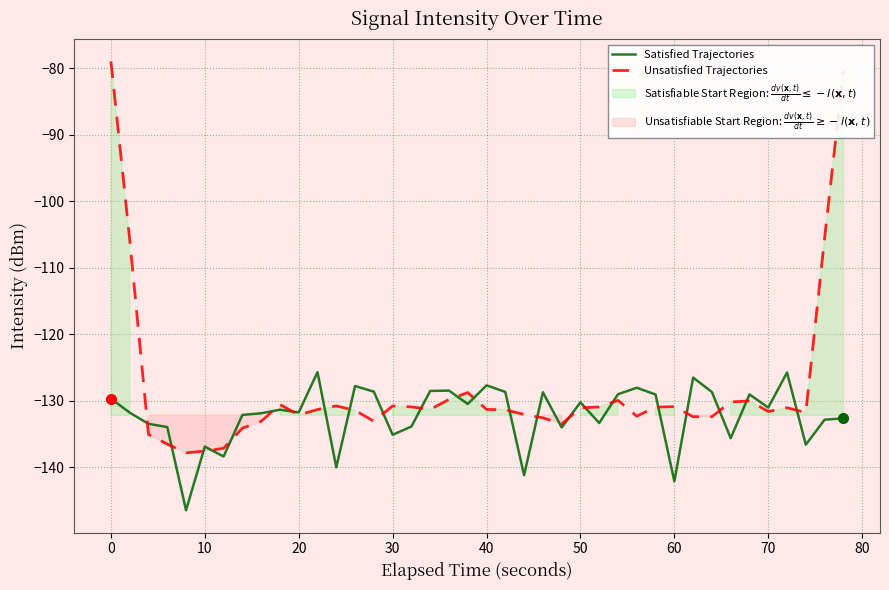

Reading left to right, what are all the values shown in this chart?

Satisfied Trajectories: -129.7	-131.8	-133.4	-133.9	-146.4	-136.9	-138.4	-132.1	-131.9	-131.3	-131.7	-125.7	-140.0	-127.8	-128.6	-135.1	-133.8	-128.5	-128.4	-130.5	-127.7	-128.7	-141.2	-128.7	-134.0	-130.2	-133.3	-129.0	-128.0	-129.0	-142.1	-126.5	-128.7	-135.6	-129.0	-131.0	-125.7	-136.6	-132.8	-132.6
Unsatisfied Trajectories: -79.0	-105.8	-135.0	-136.5	-137.8	-137.5	-137.1	-134.1	-133.1	-130.5	-132.1	-131.3	-130.7	-131.4	-133.1	-130.8	-130.9	-131.3	-129.8	-128.7	-131.3	-131.3	-132.0	-132.5	-133.5	-131.0	-130.9	-129.9	-132.3	-130.9	-130.9	-132.4	-132.4	-130.2	-130.0	-131.6	-131.0	-131.7	-105.5	-80.4